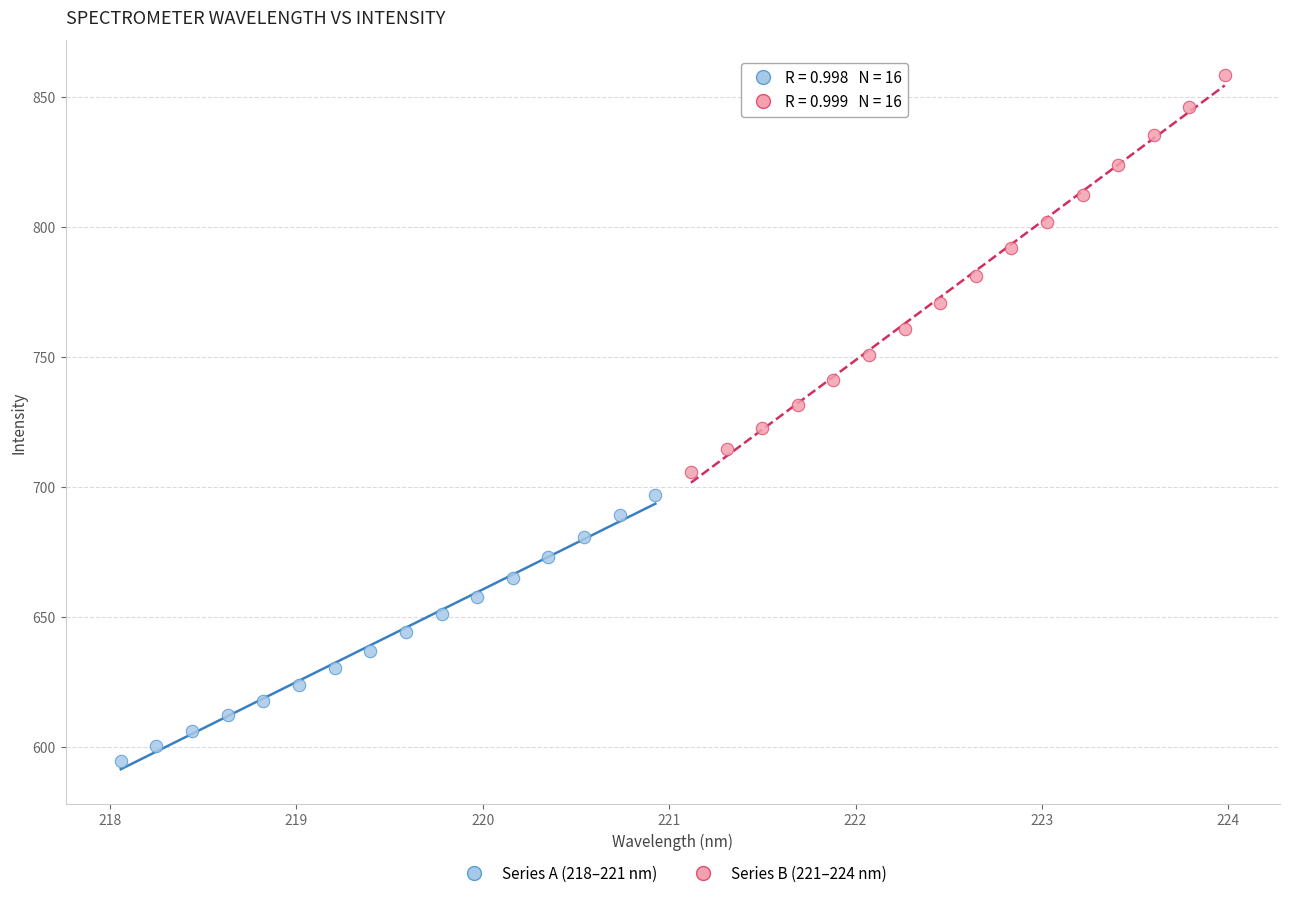

Which series contains the highest Y value?

Series B (221–224 nm)